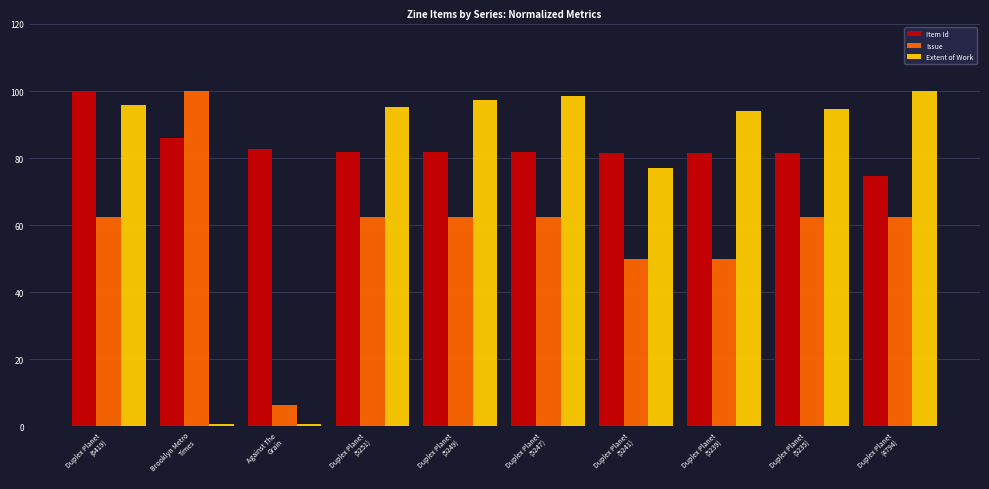

What is the maximum value shown in the chart?

100.0